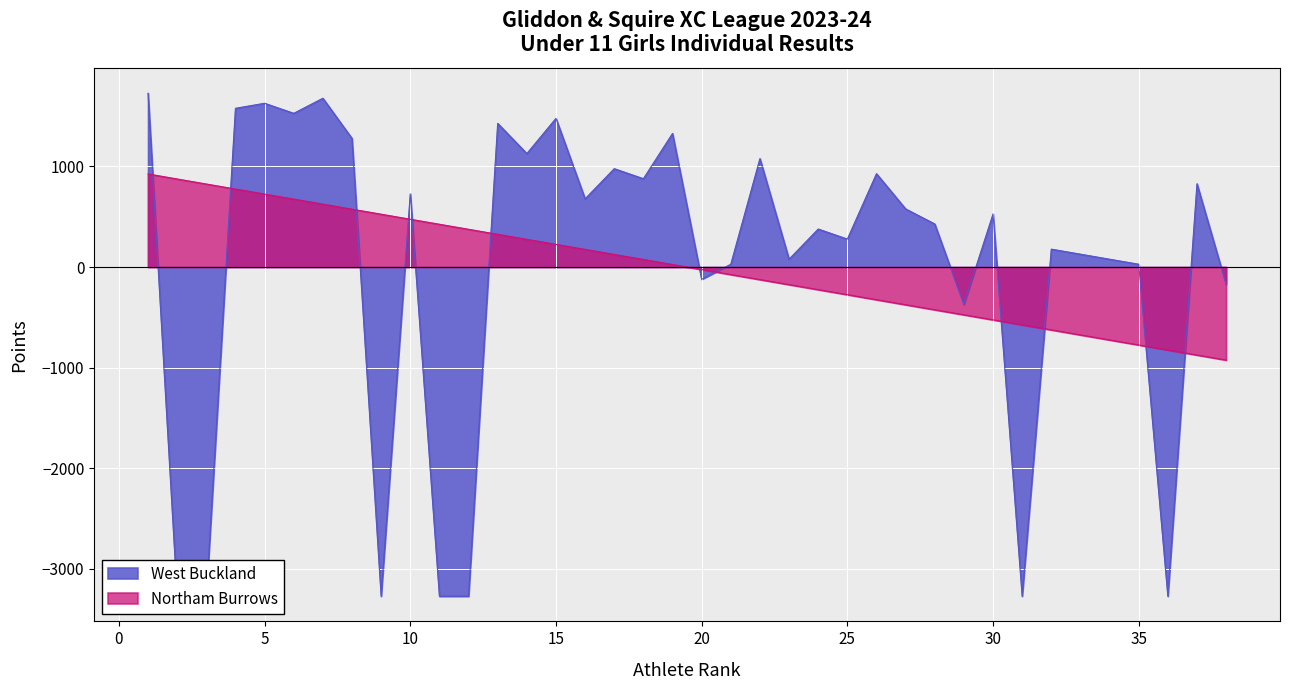

Reading left to right, what are all the values shown in this chart?

West Buckland: 1727.6	-3272.4	-3272.4	1577.6	1627.6	1527.6	1677.6	1277.6	-3272.4	727.6	-3272.4	-3272.4	1427.6	1127.6	1477.6	677.6	977.6	877.6	1327.6	-122.4	27.6	1077.6	77.6	377.6	277.6	927.6	577.6	427.6	-372.4	527.6	-3272.4	177.6	127.6	77.6	27.6	-3272.4	827.6	-172.4
Northam Burrows: 925.0	875.0	825.0	775.0	725.0	675.0	625.0	575.0	525.0	475.0	425.0	375.0	325.0	275.0	225.0	175.0	125.0	75.0	25.0	-25.0	-75.0	-125.0	-175.0	-225.0	-275.0	-325.0	-375.0	-425.0	-475.0	-525.0	-575.0	-625.0	-675.0	-725.0	-775.0	-825.0	-875.0	-925.0